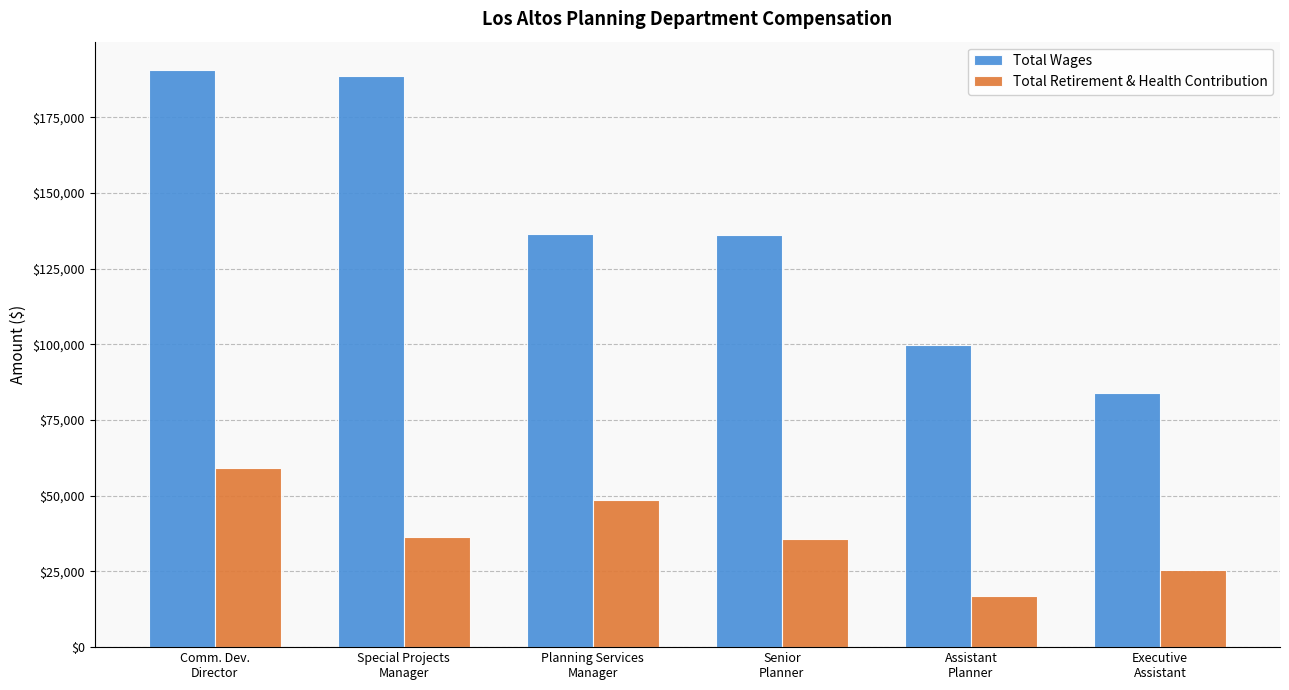

What are all the series names shown in the legend?

Total Wages, Total Retirement & Health Contribution